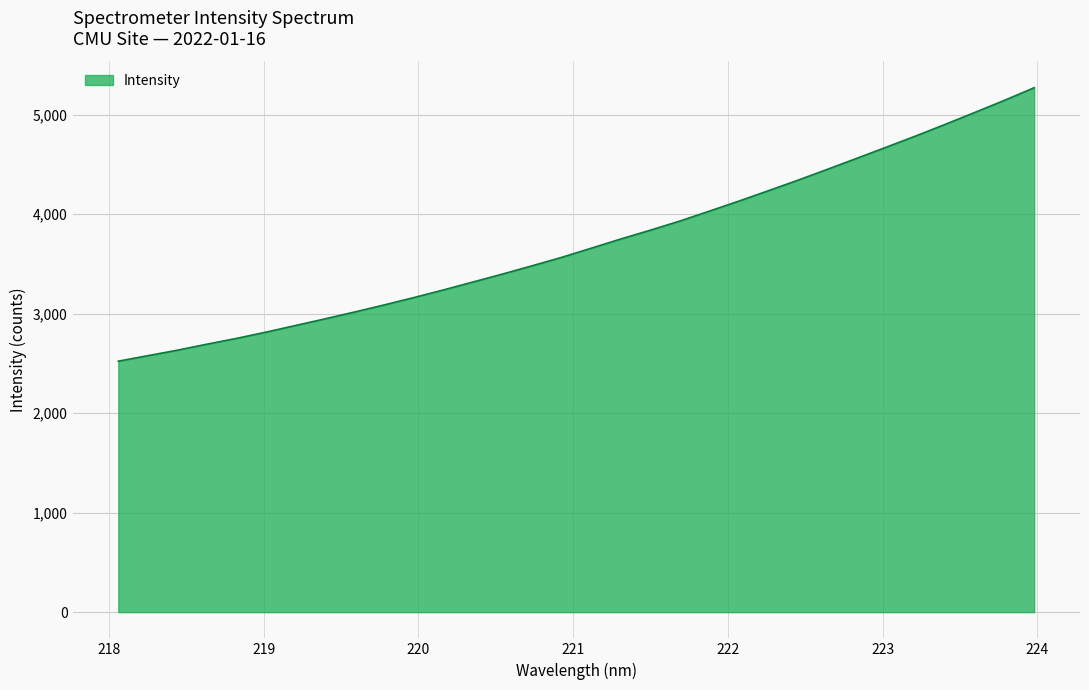

What is the smallest value displayed?

2523.2